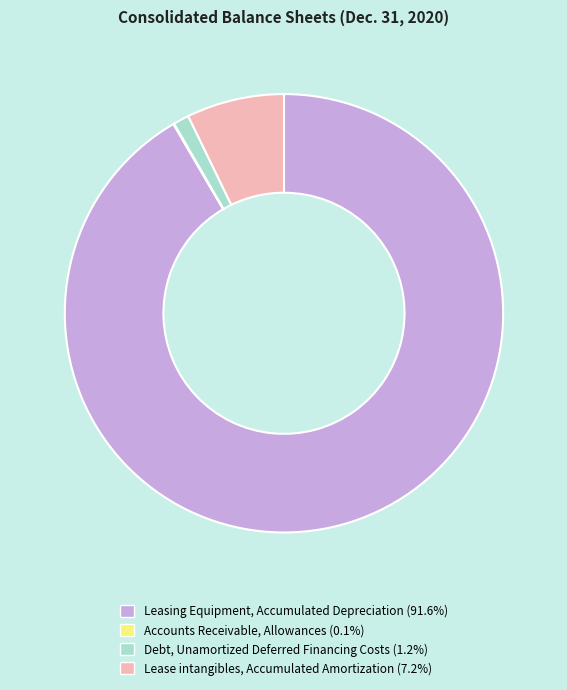

Which slice is the largest?

Leasing Equipment, Accumulated Depreciation